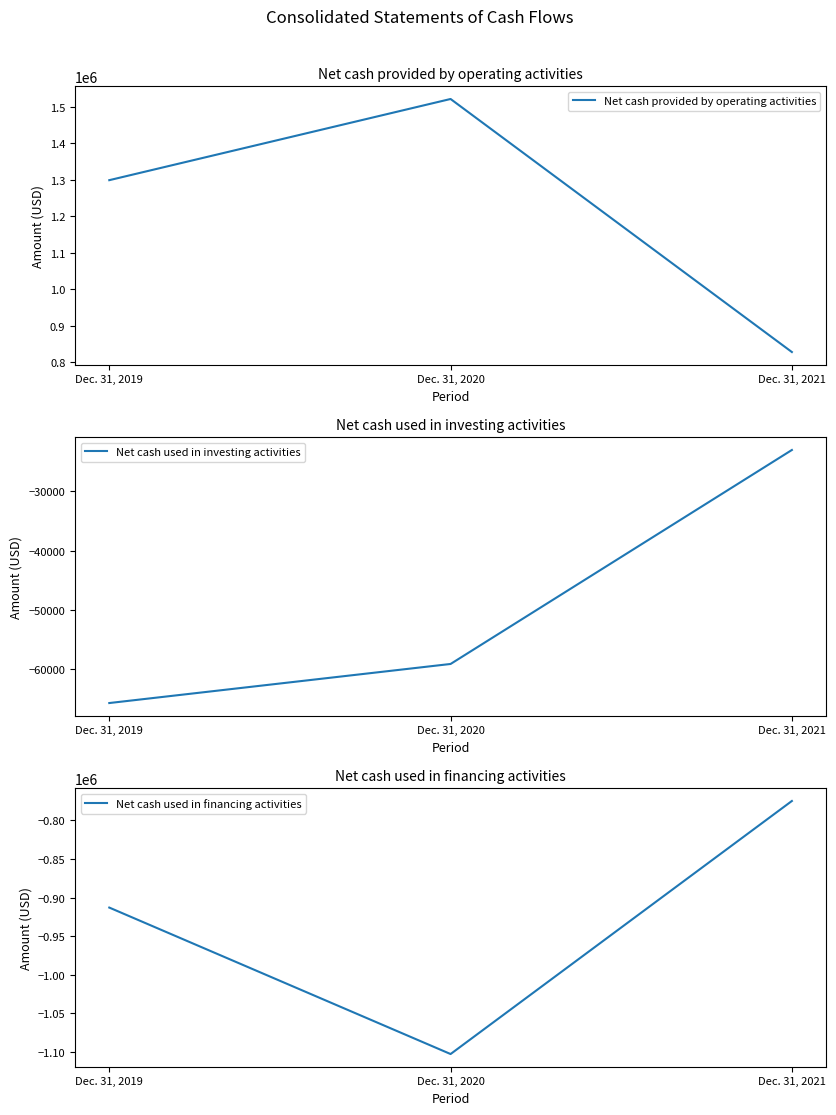

At which label does Net cash provided by operating activities first exceed 1298782?

Dec. 31, 2020